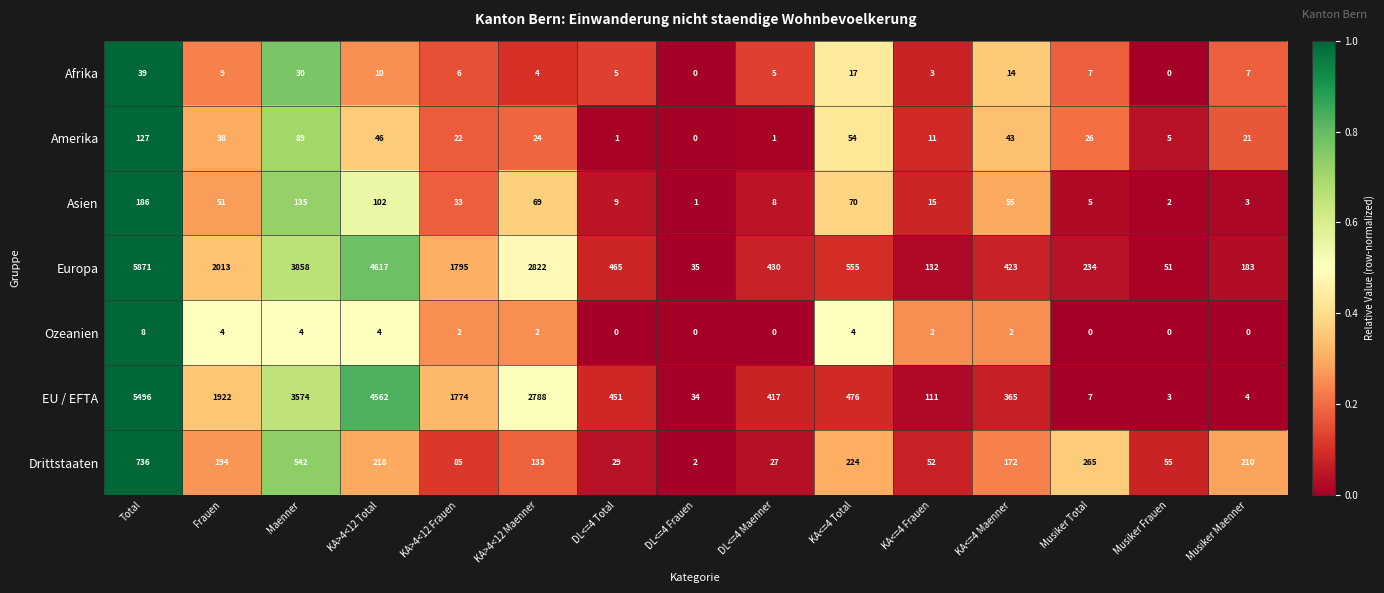

What is the spread (max minus min) of values at KA>4<12 Total?

4613